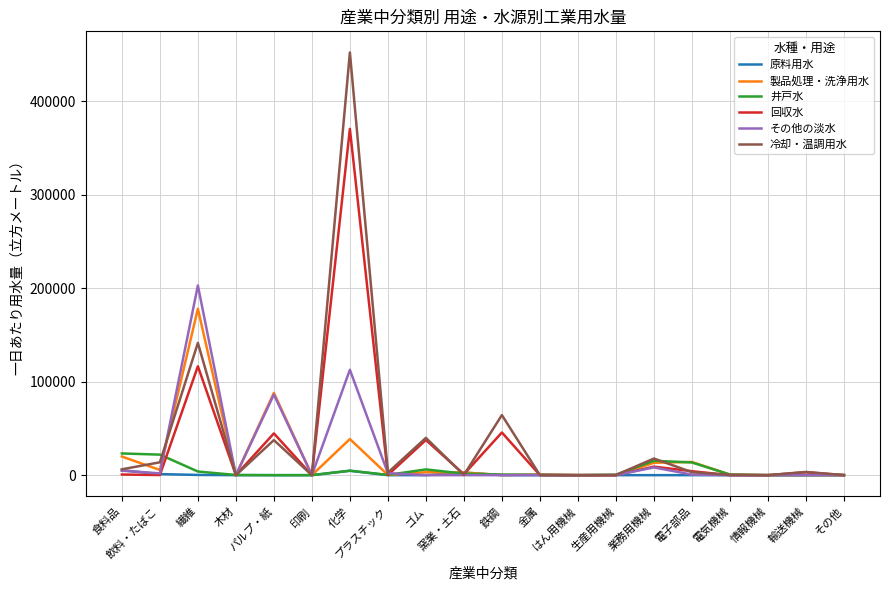

At how many categories does at least one series exceed 193853?

2